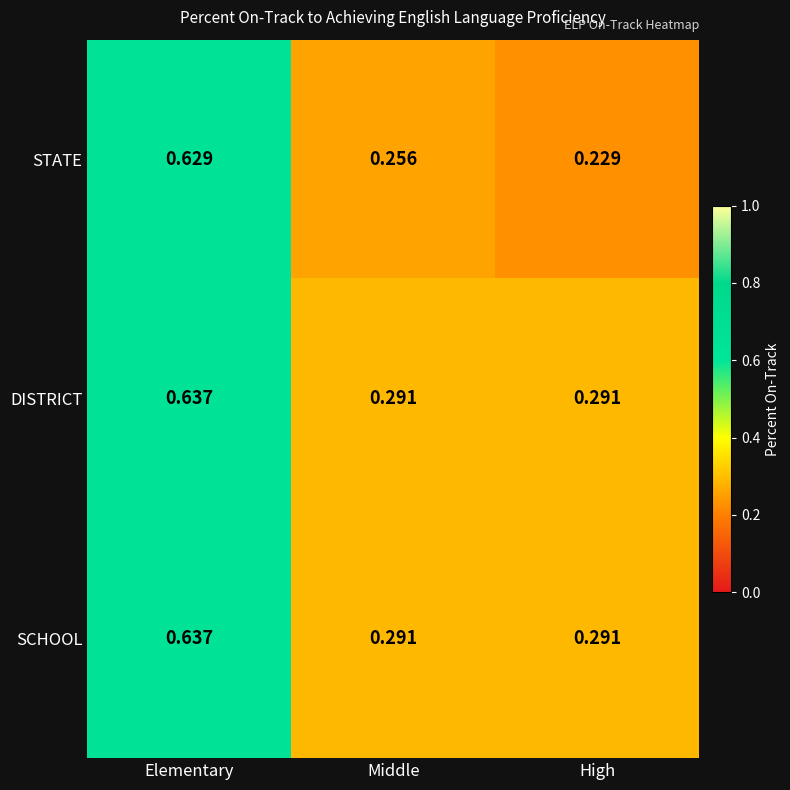

What is the difference between the highest and lowest values at High?

0.1